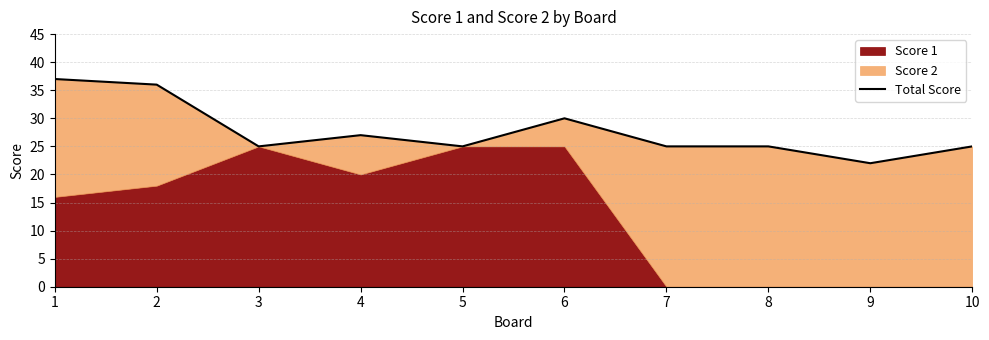

What is the greatest value displayed?

37